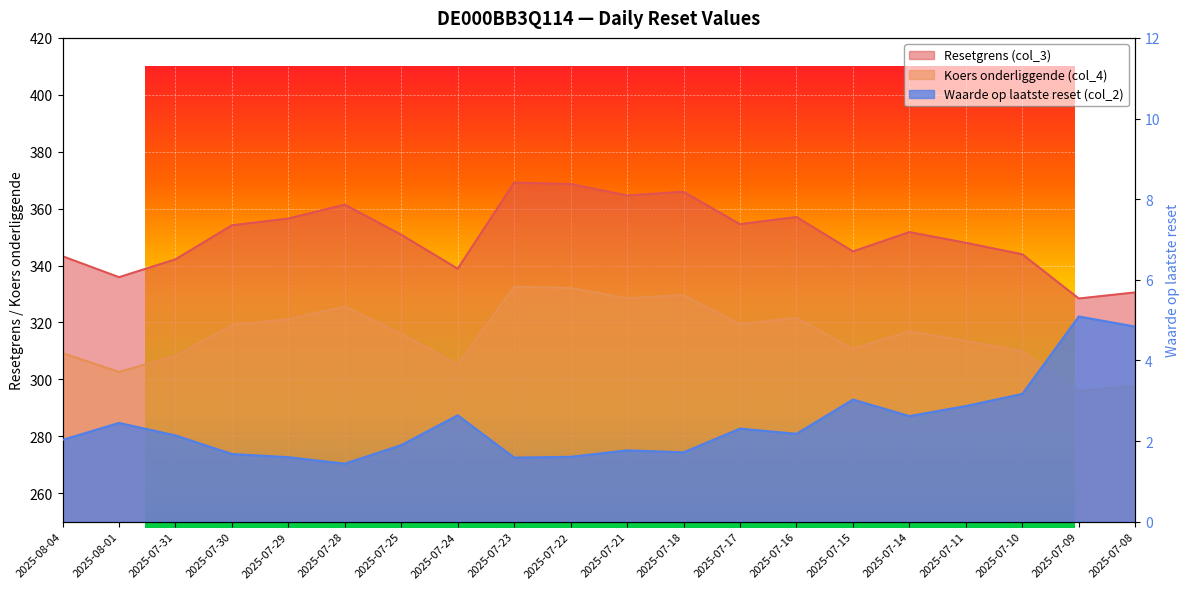

How many series are shown in this chart?

3